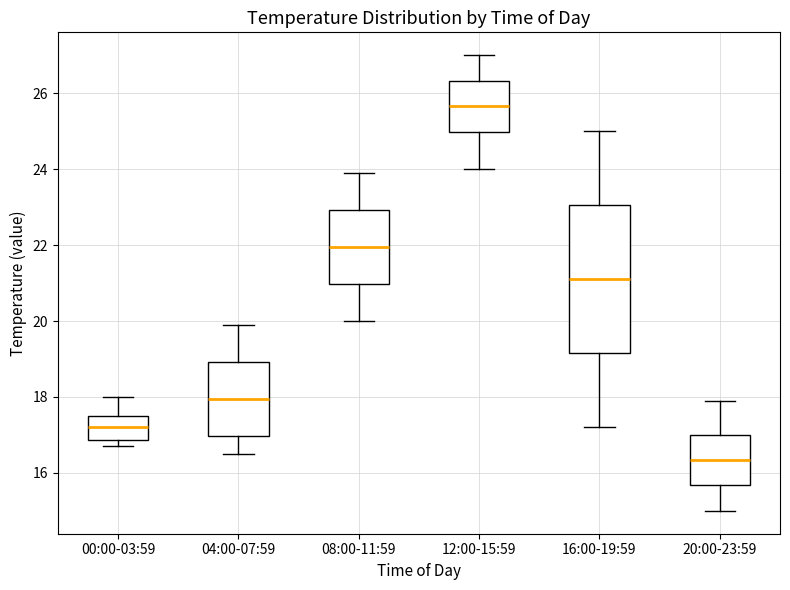

Which box's median line is the lowest?

20:00-23:59